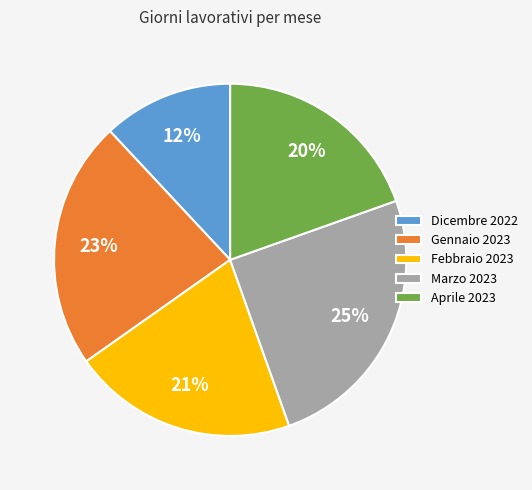

Which slice is the smallest?

Dicembre 2022